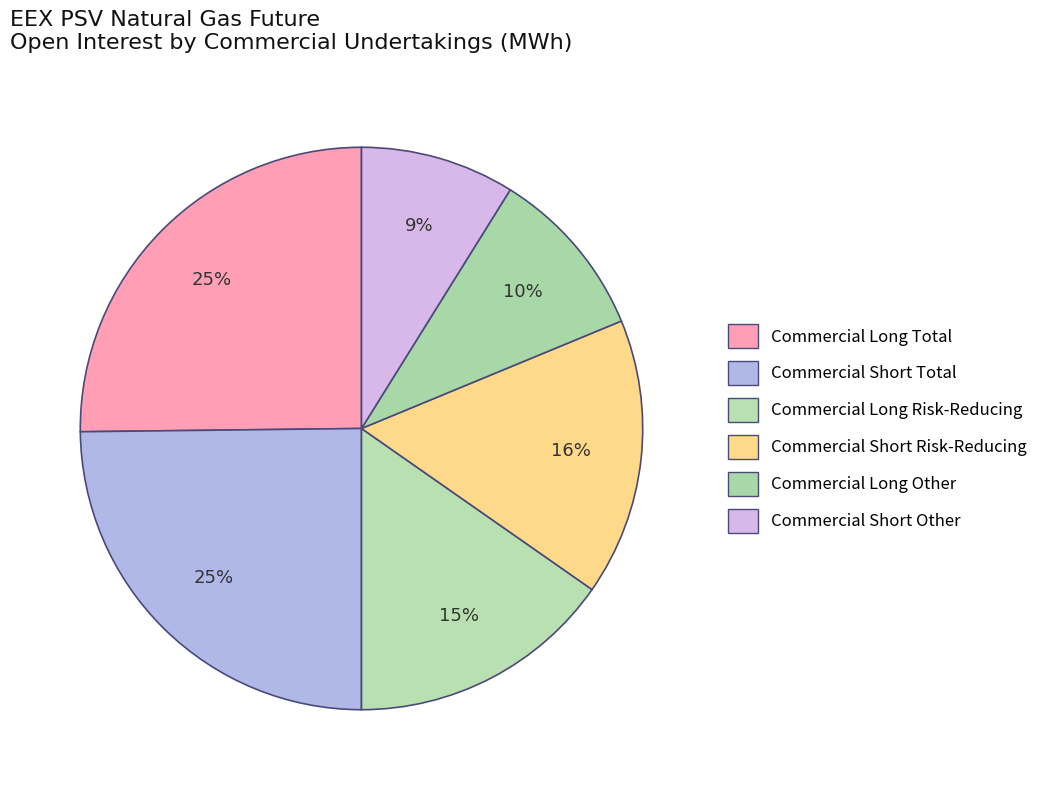

Combined, what portion of the pie is Commercial Short Other and Commercial Short Risk-Reducing?

24.8%